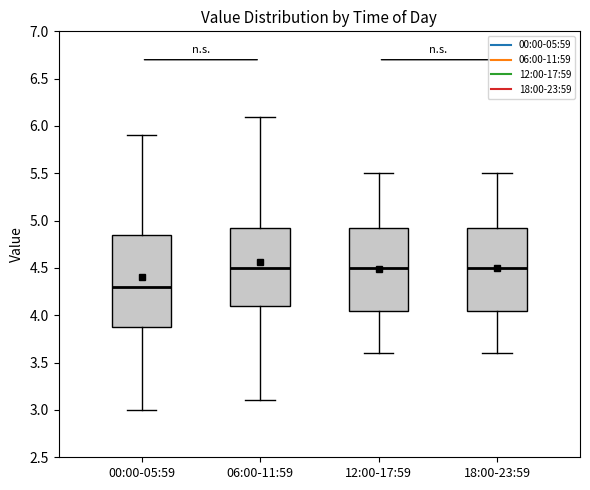

Reading left to right, transcribe this box plot: for each box, give where its median line is, the range the box spans, and where its two whiskers end, as read against the y-axis. The values are not printed on the chart, so give them approximately, as read against the axis.

00:00-05:59: median 4.30, box 3.90 to 4.85, whiskers 3.00 to 5.90
06:00-11:59: median 4.50, box 4.10 to 4.95, whiskers 3.10 to 6.10
12:00-17:59: median 4.50, box 4.05 to 4.95, whiskers 3.60 to 5.50
18:00-23:59: median 4.50, box 4.05 to 4.95, whiskers 3.60 to 5.50